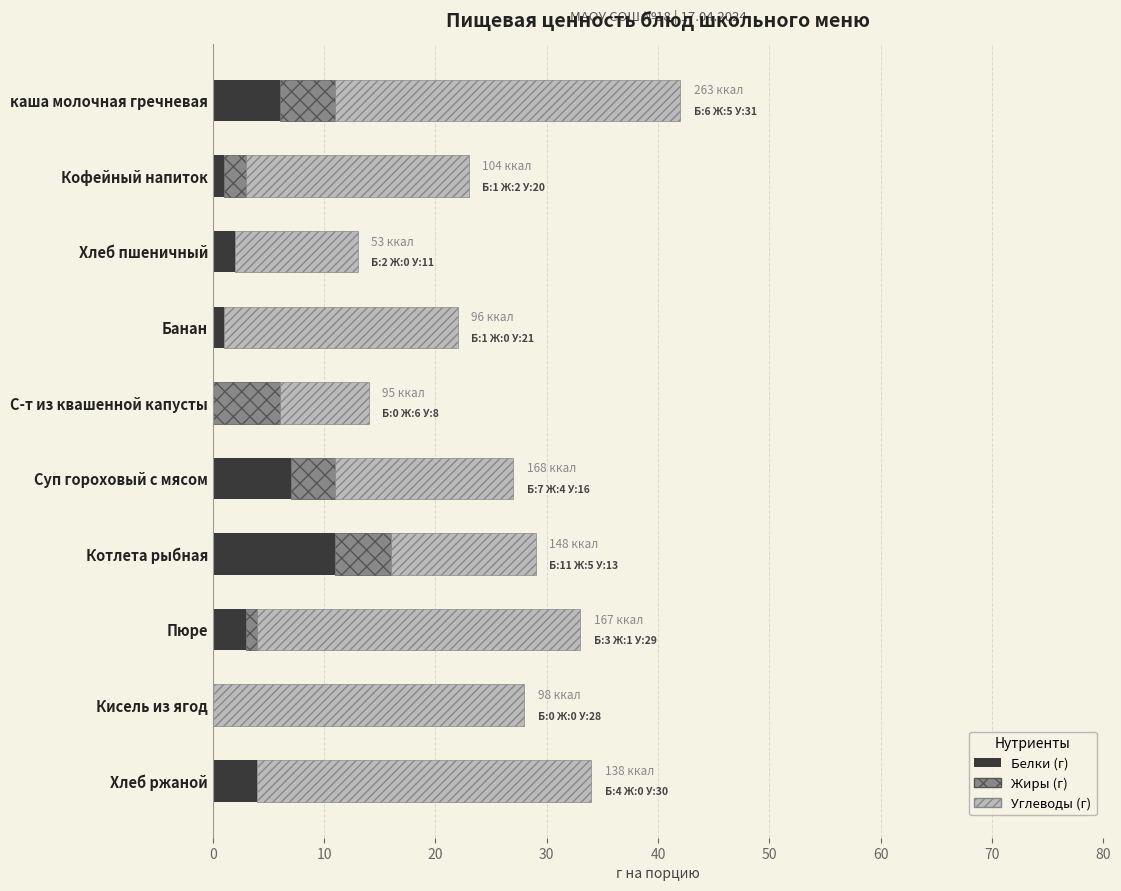

At which category is the sum across all series the highest?

каша молочная гречневая